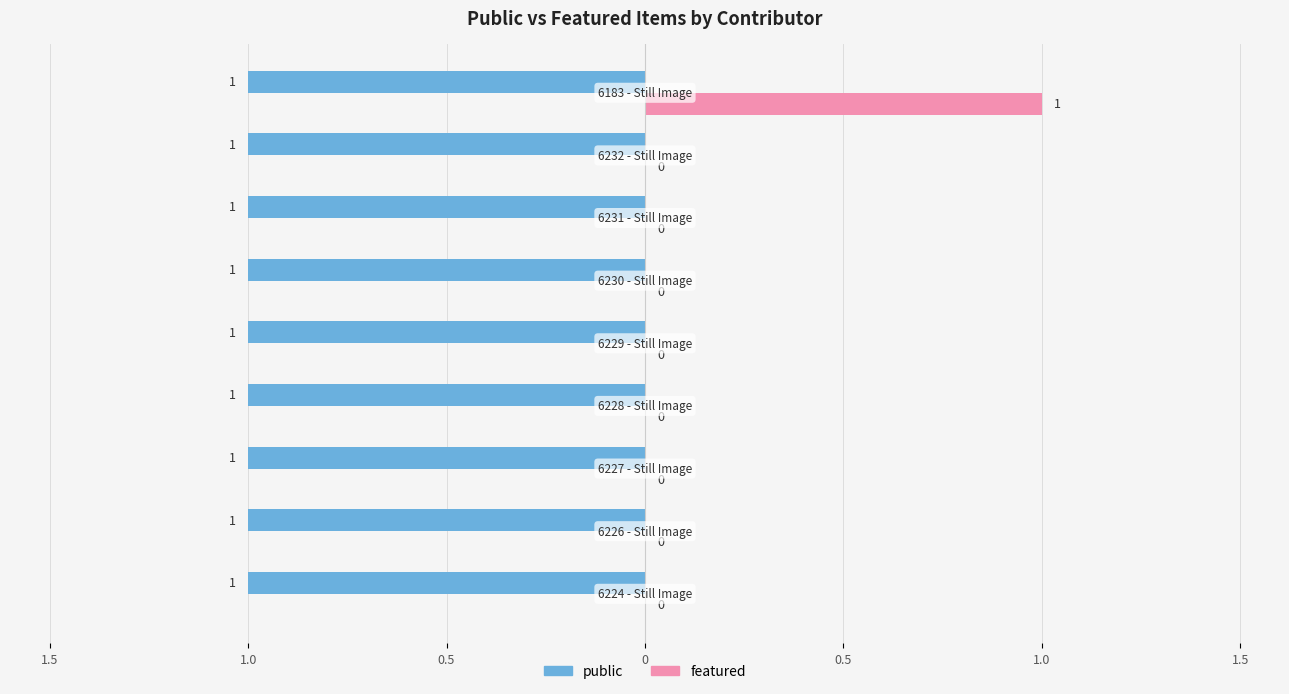

Count the featured values in the range 0 to 1.

9